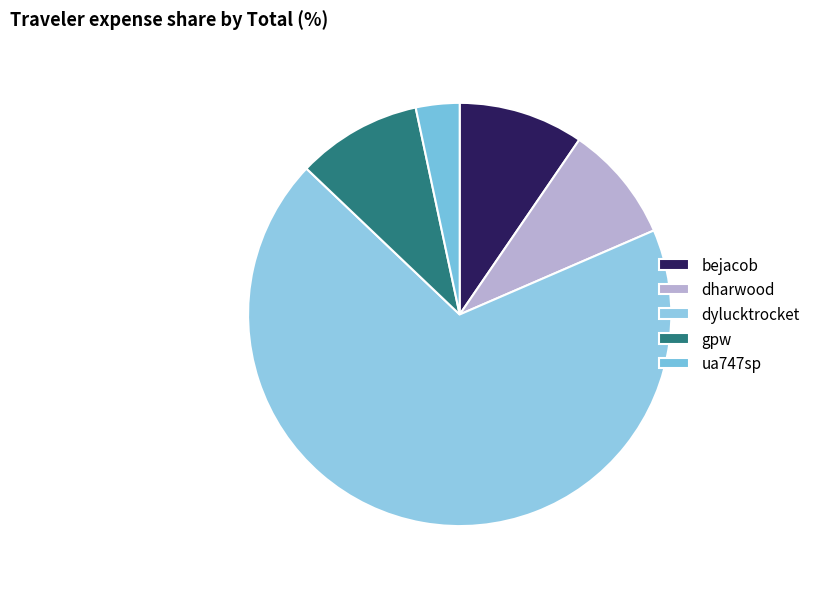

What percentage do dharwood and gpw together represent?

18.5%